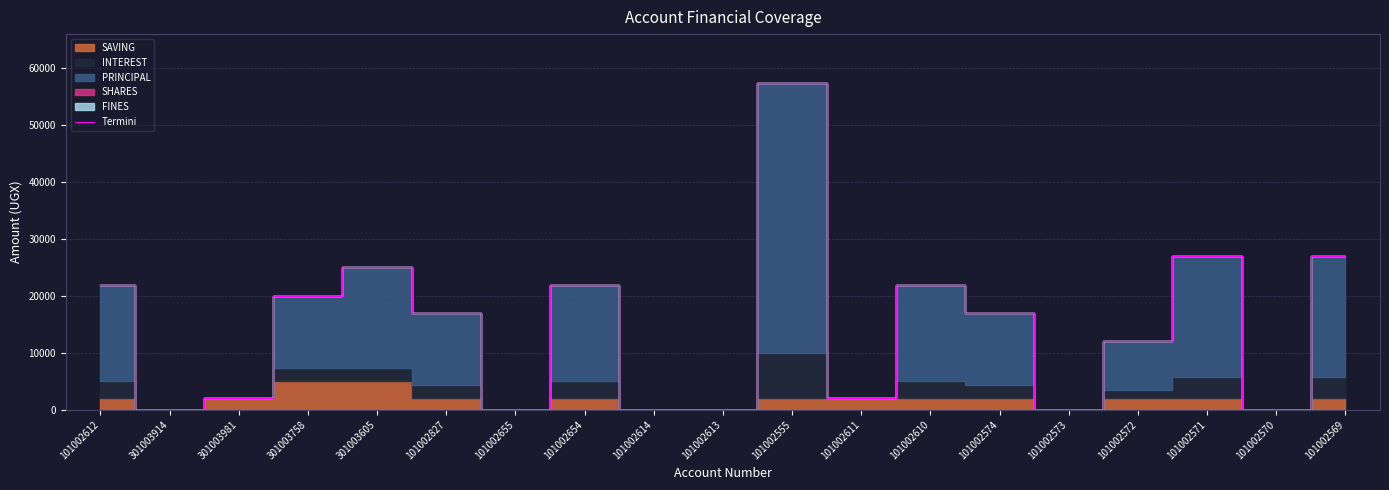

What is the difference between the maximum and minimum values?

57400